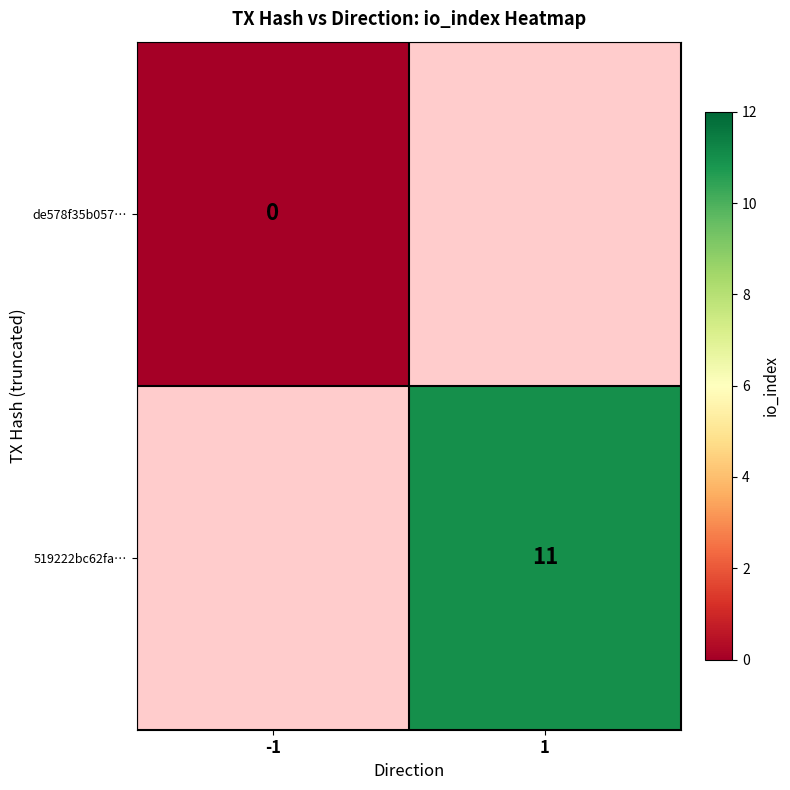

How many series are shown in this chart?

2